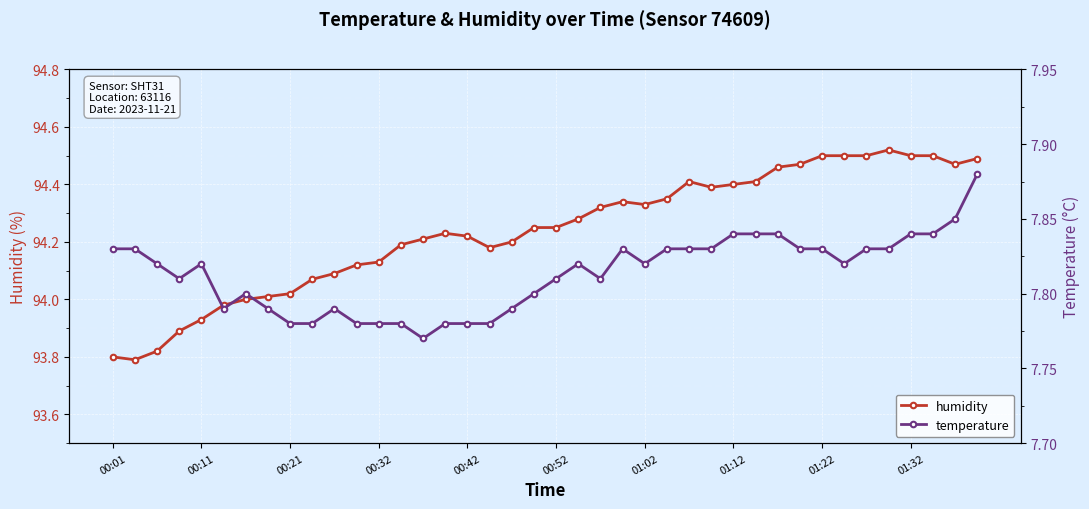

How many interior local valleys does the temperature series have?

6